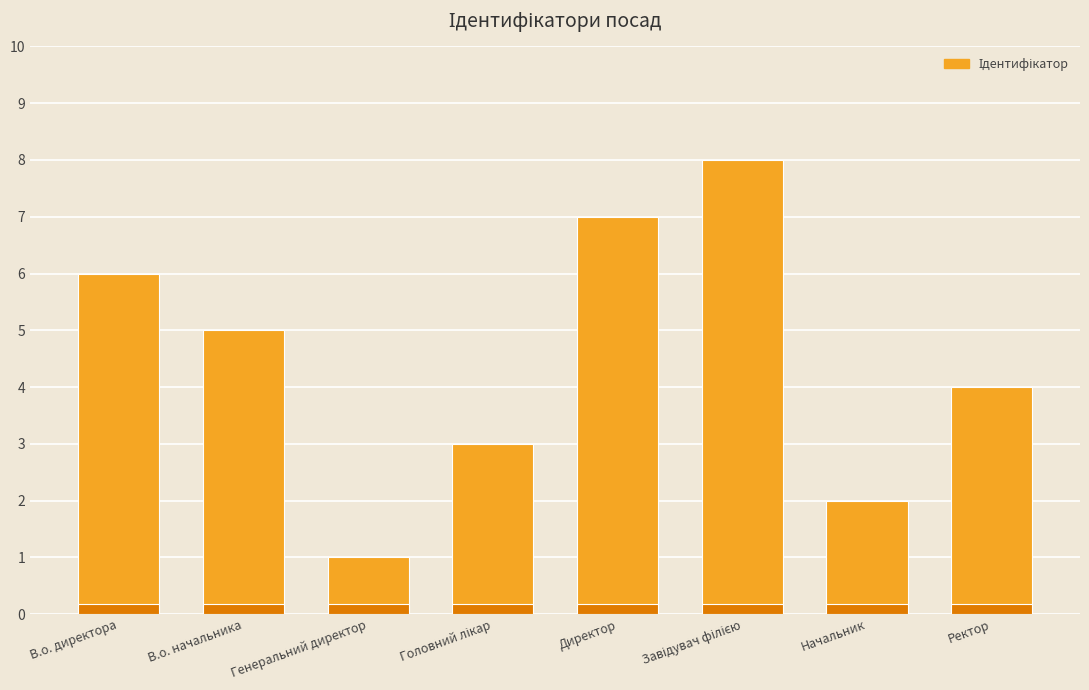

True or false: the data shows 3 at В.о. директора.

False